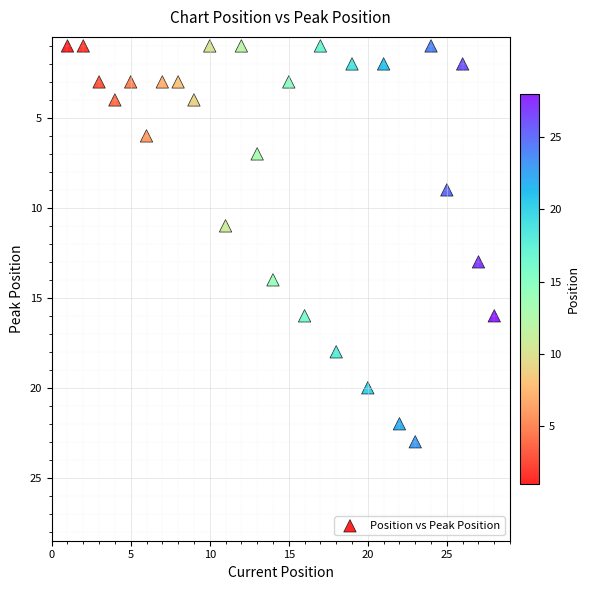

What is the range of Y values (max minus min)?

22